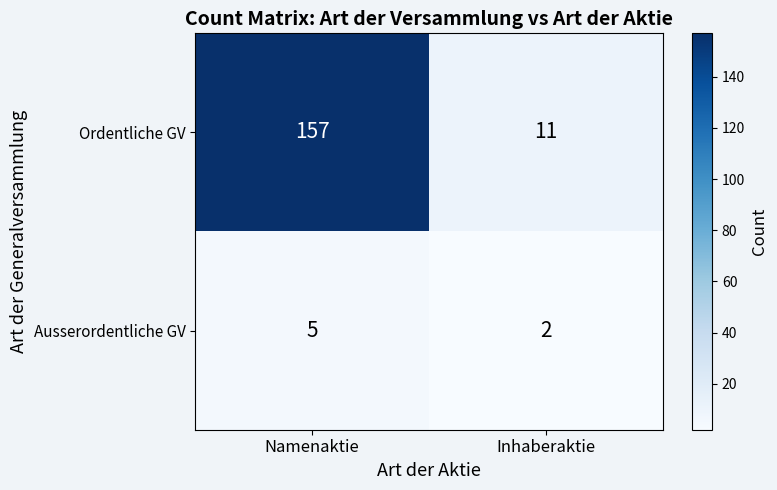

Reading right to left, transcribe all the data shown in this chart.

Ordentliche GV: Inhaberaktie=11	Namenaktie=157
Ausserordentliche GV: Inhaberaktie=2	Namenaktie=5